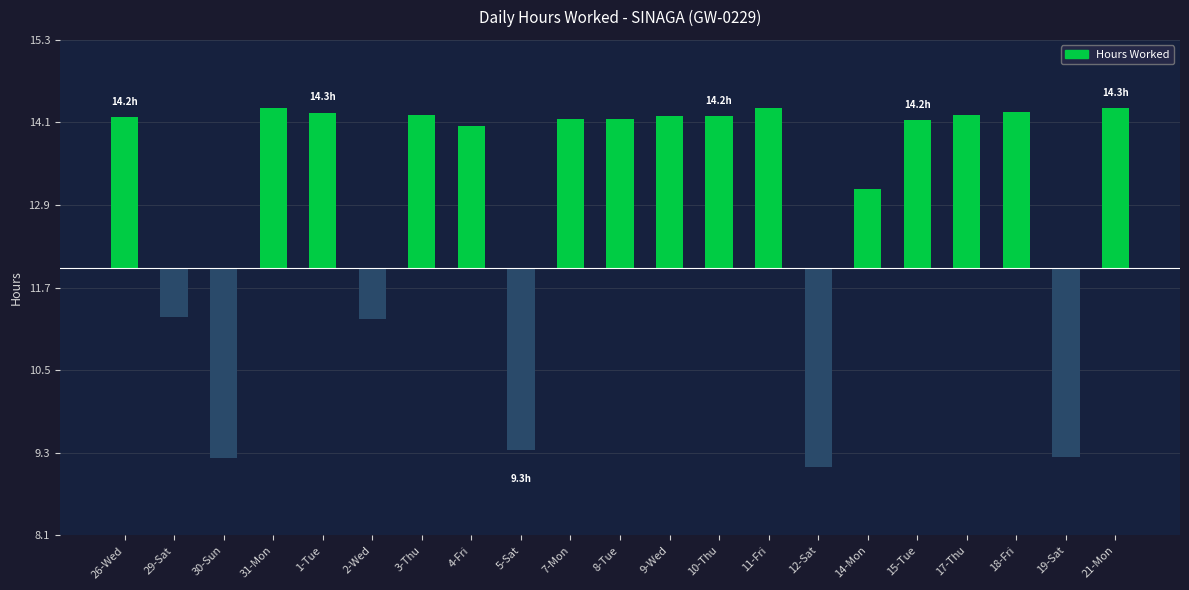

Read the value at 19-Sat.

-2.8